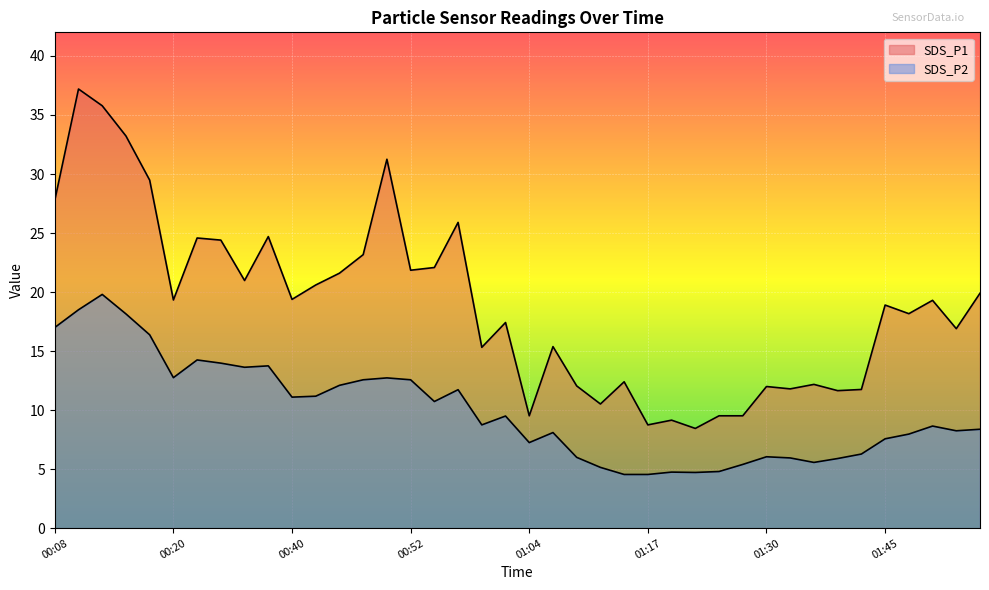

Reading left to right, transcribe all the data shown in this chart.

SDS_P1: 27.8	37.2	35.8	33.2	29.5	19.3	24.6	24.4	21.0	24.7	19.4	20.6	21.6	23.2	31.2	21.9	22.1	25.9	15.3	17.4	9.5	15.4	12.1	10.5	12.4	8.8	9.2	8.4	9.5	9.5	12.0	11.8	12.2	11.7	11.8	18.9	18.2	19.3	16.9	19.9
SDS_P2: 17.0	18.5	19.8	18.1	16.4	12.8	14.2	14.0	13.6	13.8	11.1	11.2	12.1	12.6	12.7	12.6	10.7	11.7	8.8	9.5	7.2	8.1	6.0	5.2	4.5	4.5	4.8	4.7	4.8	5.4	6.0	6.0	5.6	5.9	6.3	7.6	8.0	8.7	8.2	8.4